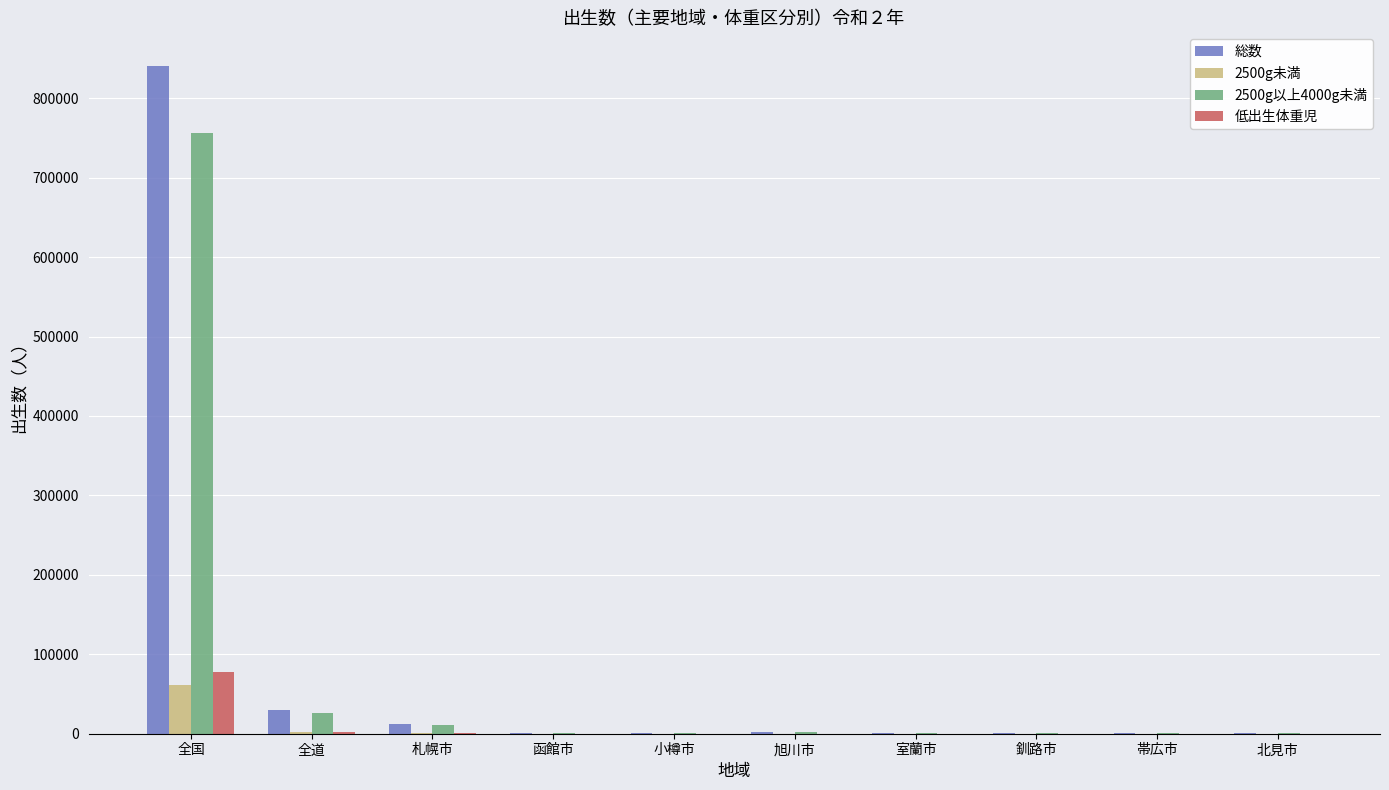

Is the value of 2500g以上4000g未満 at 全道 greater than the value of 総数 at 釧路市?

Yes